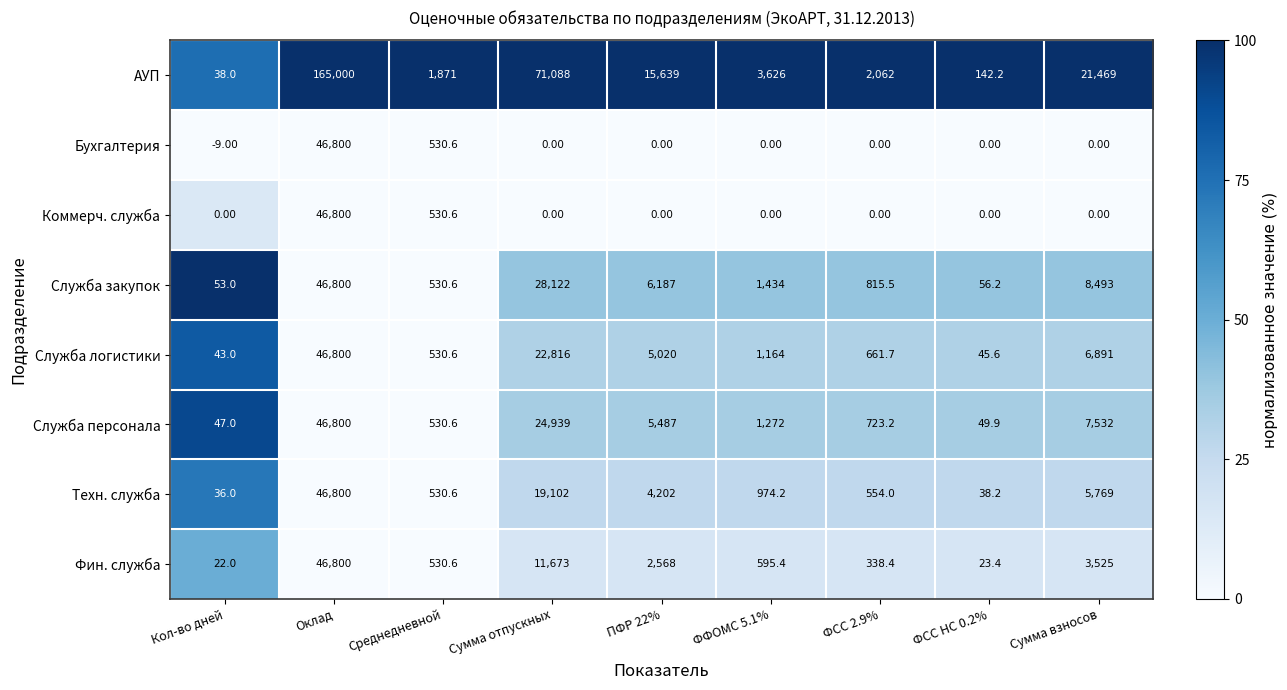

At which category is the sum across all series the highest?

Оклад